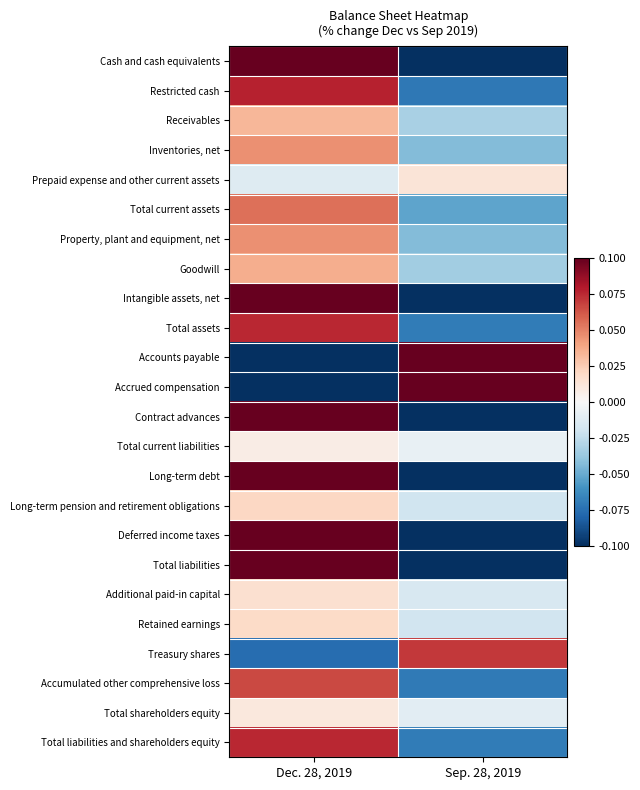

At Dec. 28, 2019, list the series in order from largest to smallest.

Cash and cash equivalents, Intangible assets, net, Contract advances, Long-term debt, Deferred income taxes, Total liabilities, Restricted cash, Total assets, Total liabilities and shareholders equity, Accumulated other comprehensive loss, Total current assets, Property, plant and equipment, net, Inventories, net, Goodwill, Receivables, Long-term pension and retirement obligations, Retained earnings, Additional paid-in capital, Total shareholders equity, Total current liabilities, Prepaid expense and other current assets, Treasury shares, Accounts payable, Accrued compensation